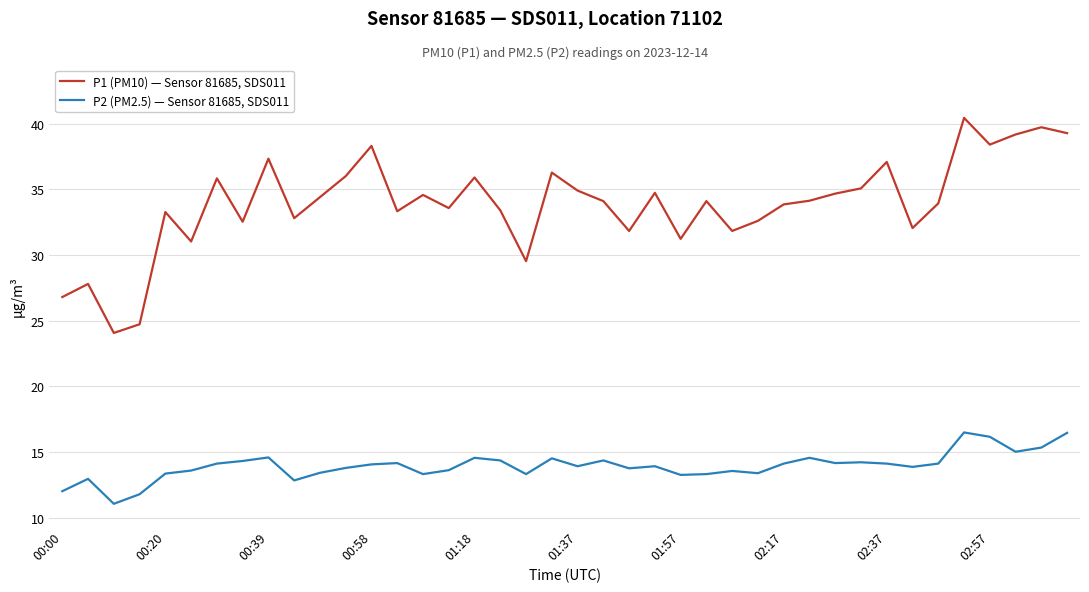

What is the minimum value for P2 (PM2.5) — Sensor 81685, SDS011?

11.1